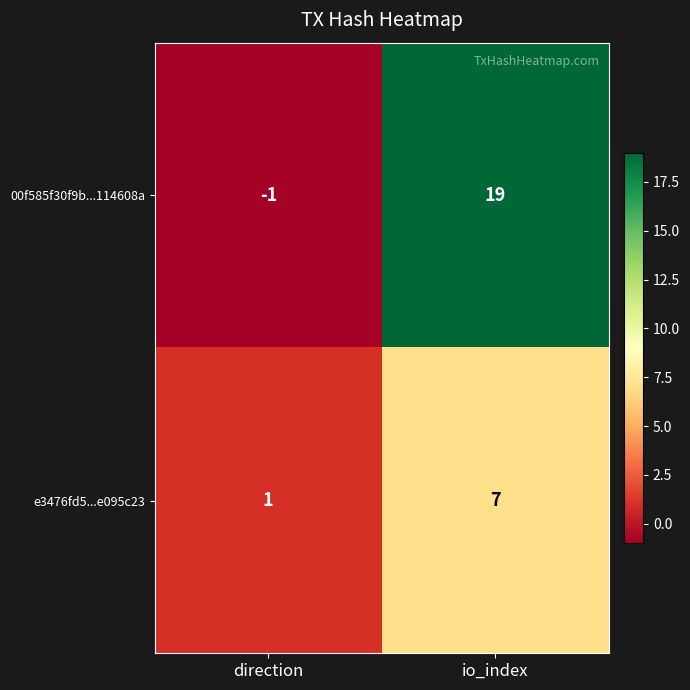

Rank the series by their average value, from highest to lowest.

00f585f30f9b...114608a, e3476fd5...e095c23